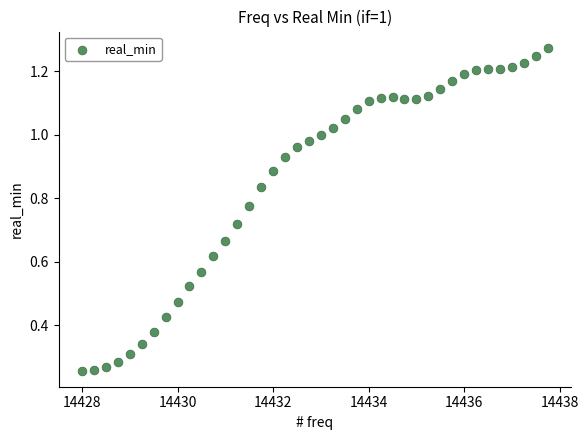

How many data points are displayed?

40